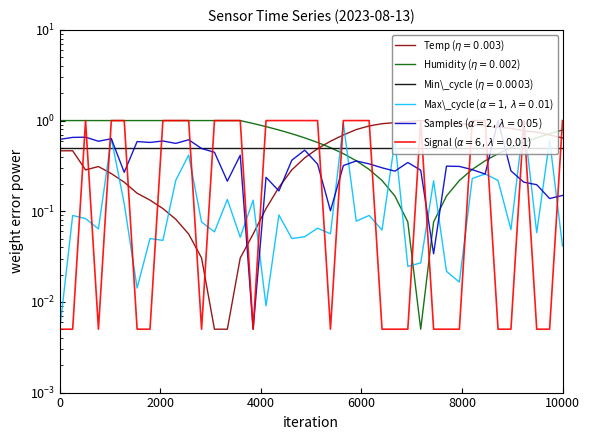

Is the value of Max_cycle at 15:00 greater than the value of Temp at 04:00?

No